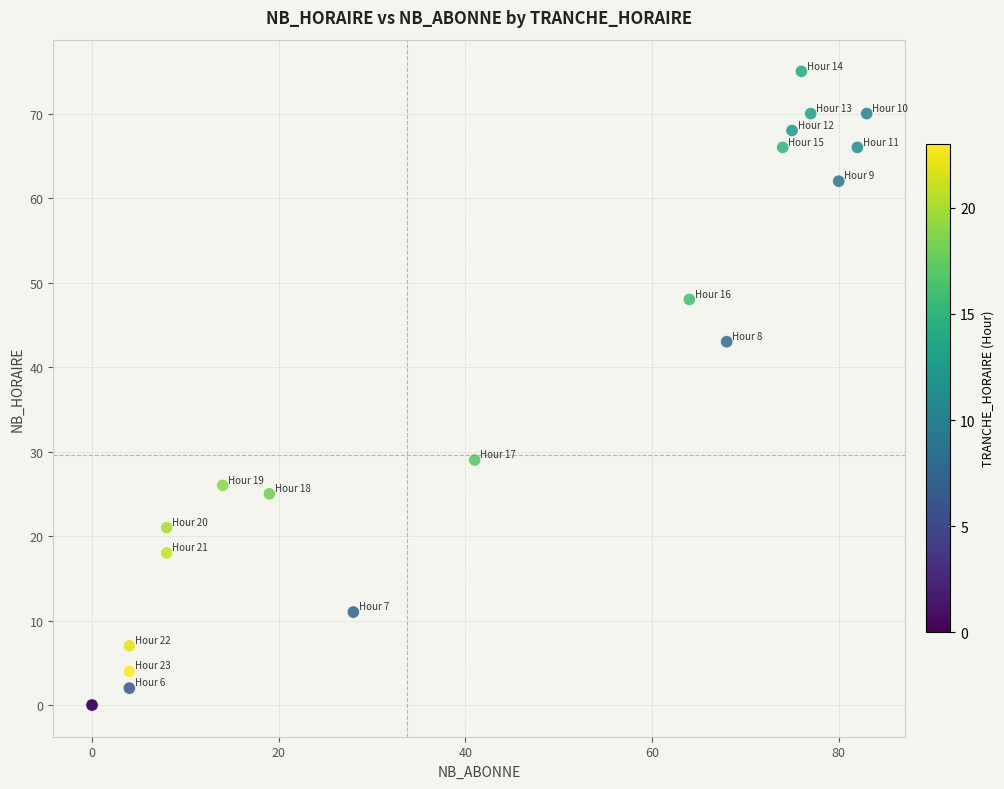

What Y value in the scatter plot is closest to 37?

43